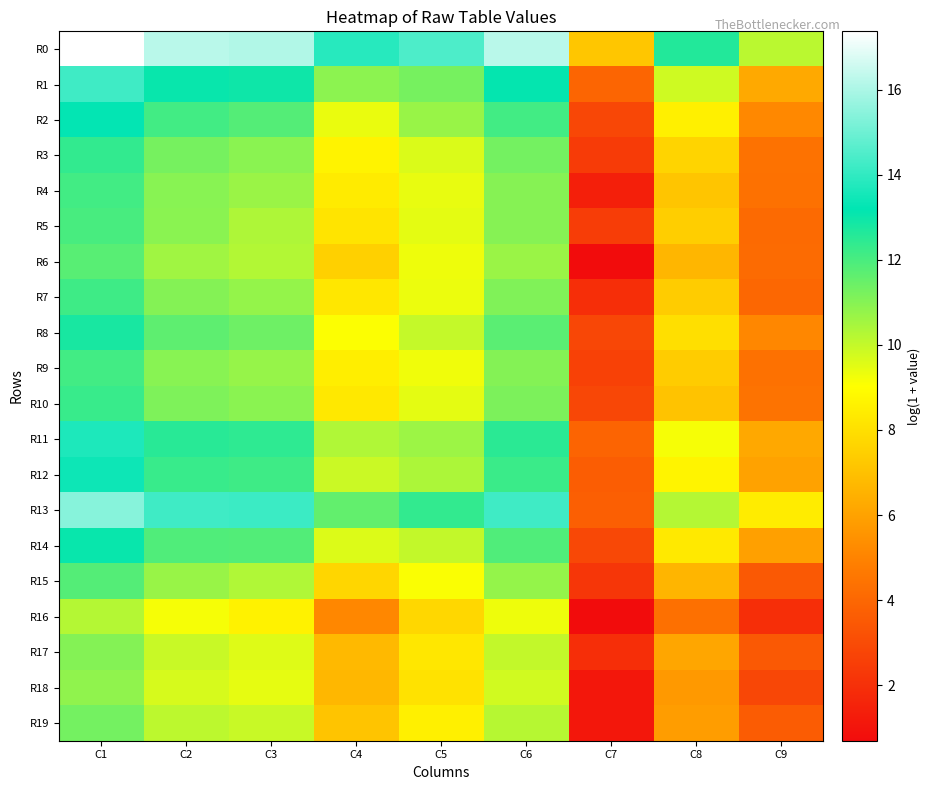

Reading left to right, extract all data points from this chart.

R0: C1=17.4	C2=16.2	C3=16.1	C4=13.8	C5=14.5	C6=16.2	C7=7.2	C8=12.6	C9=10.2
R1: C1=14.2	C2=13.1	C3=12.9	C4=10.9	C5=11.3	C6=13.1	C7=4.0	C8=9.8	C9=6.2
R2: C1=13.2	C2=12.1	C3=11.8	C4=9.4	C5=10.7	C6=12.1	C7=2.8	C8=8.5	C9=5.2
R3: C1=12.4	C2=11.3	C3=10.9	C4=8.7	C5=9.6	C6=11.3	C7=2.4	C8=7.6	C9=4.4
R4: C1=12.1	C2=11.0	C3=10.7	C4=8.4	C5=9.4	C6=11.0	C7=1.4	C8=7.2	C9=4.3
R5: C1=12.0	C2=11.0	C3=10.4	C4=8.2	C5=9.5	C6=11.0	C7=2.5	C8=7.5	C9=4.1
R6: C1=11.7	C2=10.6	C3=10.3	C4=7.5	C5=9.3	C6=10.7	C7=0.7	C8=6.7	C9=4.2
R7: C1=12.2	C2=11.0	C3=10.8	C4=8.3	C5=9.3	C6=11.1	C7=1.9	C8=7.4	C9=4.0
R8: C1=12.8	C2=11.6	C3=11.4	C4=9.1	C5=10.0	C6=11.7	C7=2.8	C8=8.0	C9=5.1
R9: C1=12.1	C2=11.0	C3=10.7	C4=8.5	C5=9.3	C6=11.0	C7=2.6	C8=7.4	C9=4.4
R10: C1=12.3	C2=11.1	C3=10.9	C4=8.3	C5=9.5	C6=11.2	C7=2.8	C8=7.1	C9=4.4
R11: C1=13.7	C2=12.5	C3=12.4	C4=10.3	C5=10.6	C6=12.5	C7=3.9	C8=9.2	C9=6.2
R12: C1=13.4	C2=12.3	C3=12.2	C4=9.9	C5=10.4	C6=12.2	C7=3.6	C8=8.7	C9=6.0
R13: C1=15.4	C2=14.2	C3=14.2	C4=11.6	C5=12.4	C6=14.2	C7=3.7	C8=10.2	C9=8.4
R14: C1=13.1	C2=11.9	C3=11.8	C4=9.6	C5=10.0	C6=11.9	C7=2.9	C8=8.3	C9=5.9
R15: C1=11.8	C2=10.7	C3=10.3	C4=7.7	C5=9.1	C6=10.8	C7=2.2	C8=6.6	C9=3.5
R16: C1=10.3	C2=9.2	C3=8.6	C4=5.1	C5=7.8	C6=9.3	C7=0.7	C8=4.3	C9=1.9
R17: C1=11.0	C2=9.9	C3=9.6	C4=6.8	C5=8.3	C6=10.0	C7=1.9	C8=6.2	C9=3.5
R18: C1=10.8	C2=9.7	C3=9.4	C4=6.7	C5=8.1	C6=9.8	C7=1.1	C8=5.7	C9=2.8
R19: C1=11.3	C2=10.1	C3=9.9	C4=7.1	C5=8.6	C6=10.2	C7=1.1	C8=5.9	C9=3.6